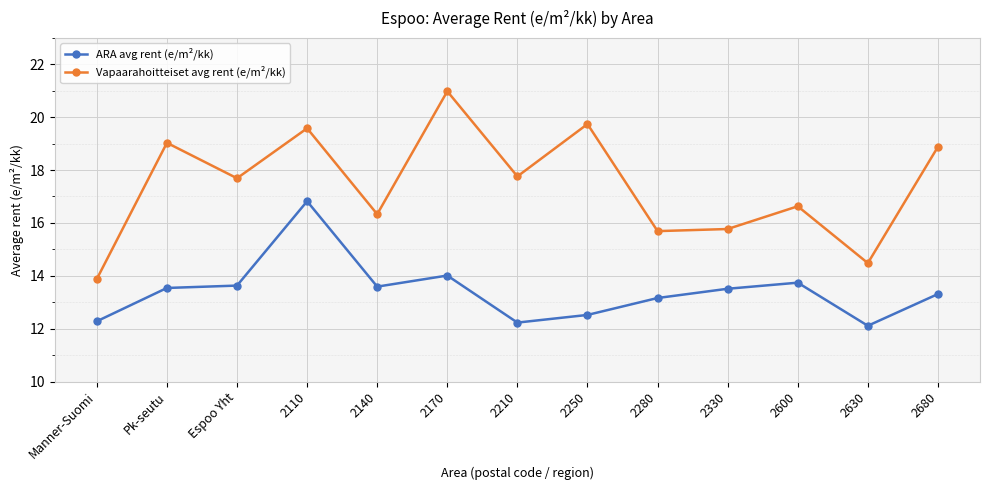

Where is Vapaarahoitteiset avg rent (e/m²/kk) nearest to the value 17?

2600